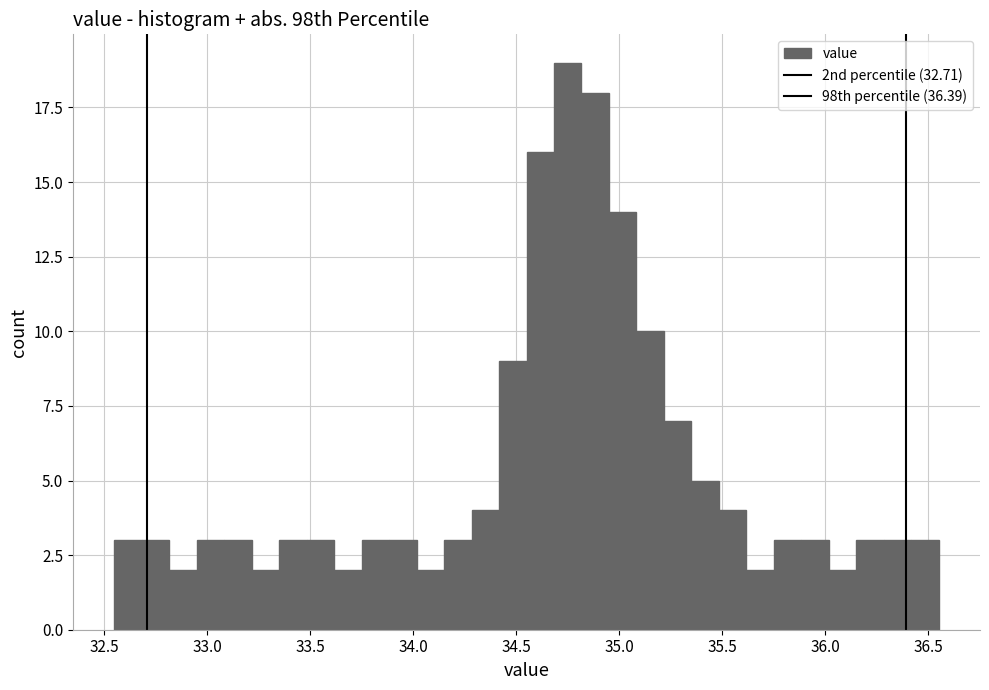

Around what value on the x-axis is the tallest bar? Give the approximate position of its centre, as read against the axis.

34.75